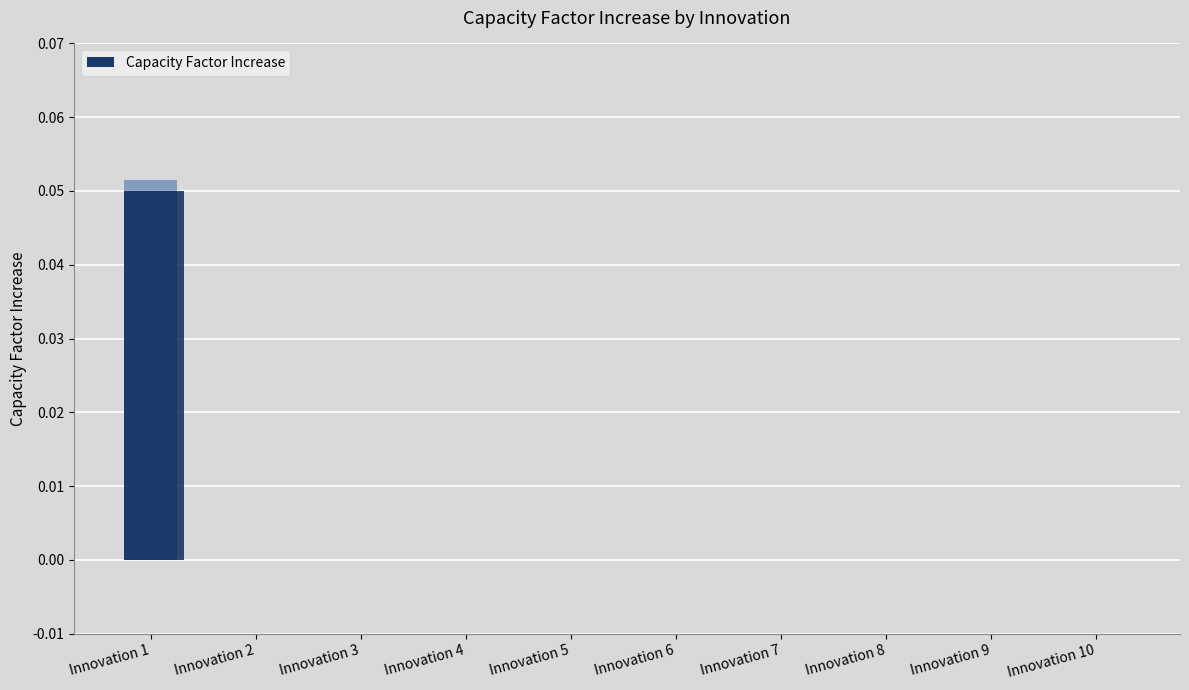

Reading right to left, list all the values displayed in this chart.

0.0	0.0	0.0	0.0	0.0	0.0	0.0	0.0	0.0	0.1